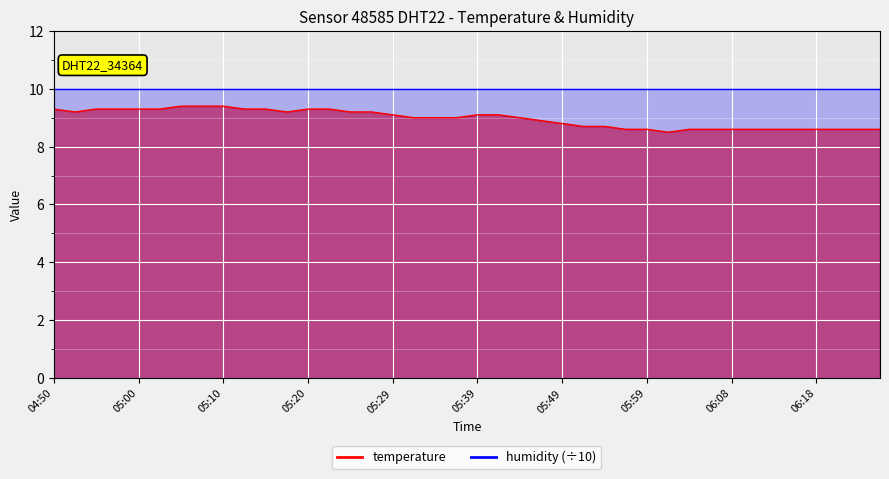

True or false: the data shows 9.0 at 05:37.

True